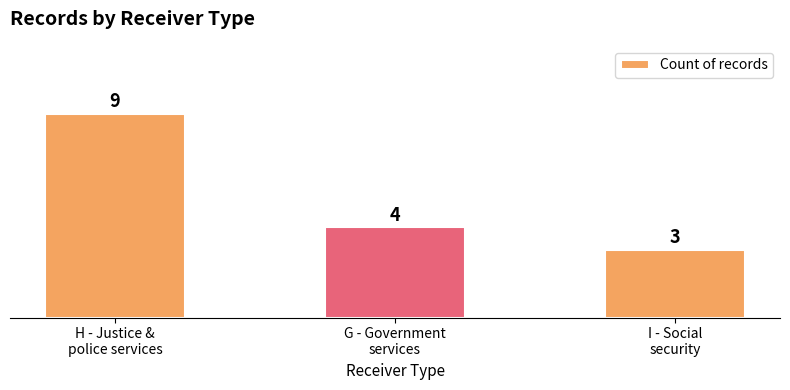

Rank the categories by value from lowest to highest.

I - Social
security, G - Government
services, H - Justice &
police services